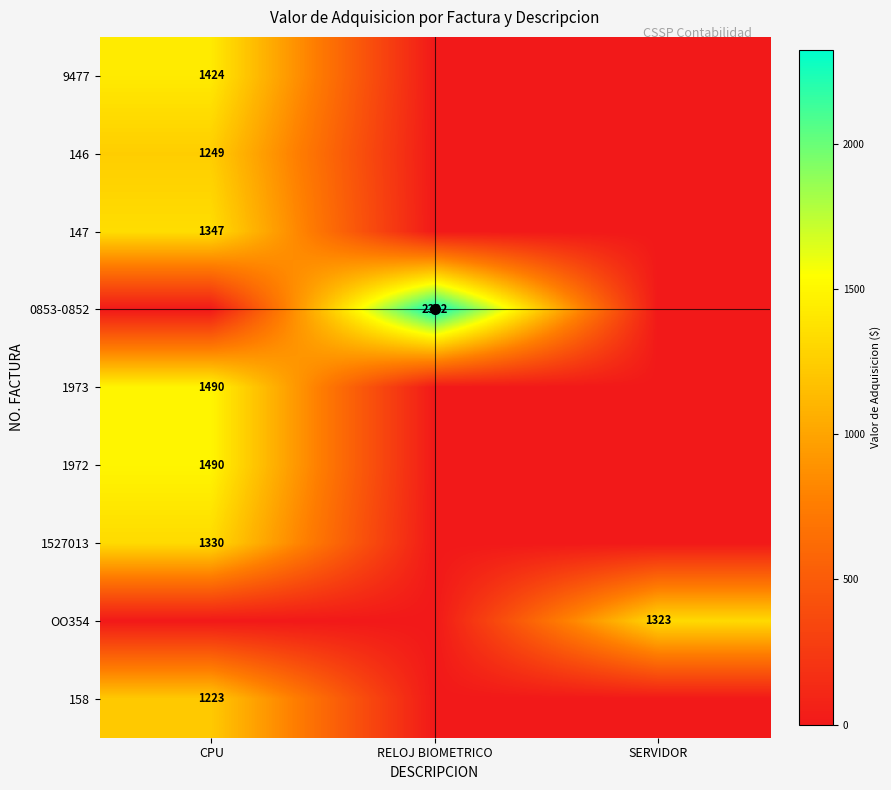

Which series changed the most between CPU and RELOJ BIOMETRICO?

0853-0852